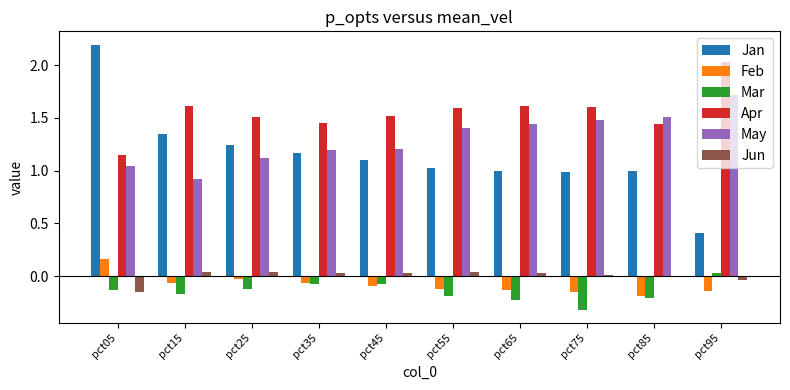

Which series has the largest range (max minus min)?

Jan